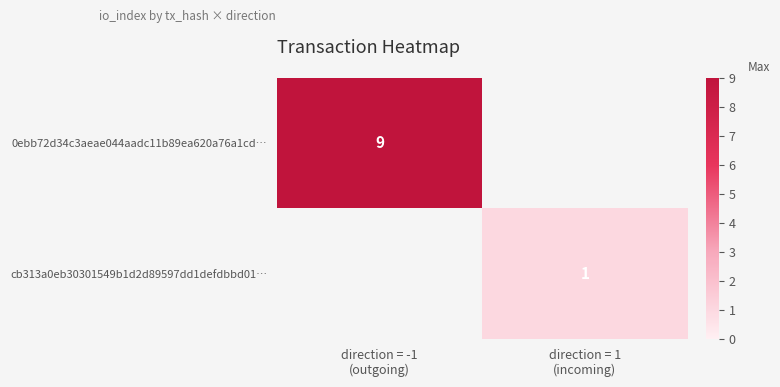

Which series has the largest range (max minus min)?

0ebb72d34c3aeae044aadc11b89ea620a76a1cd…